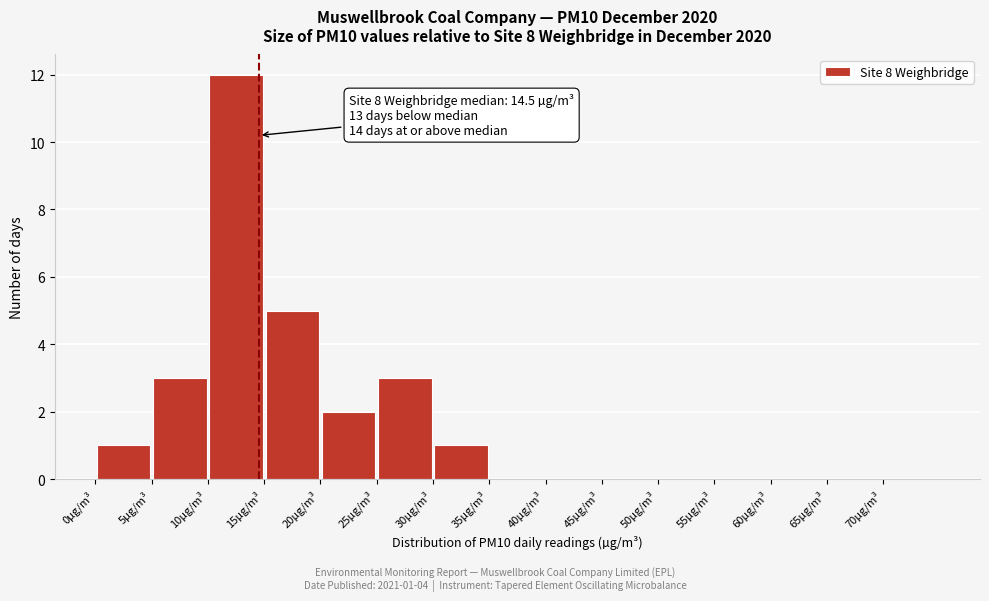

Over which range of the x-axis is the bar tallest?

10 to 15